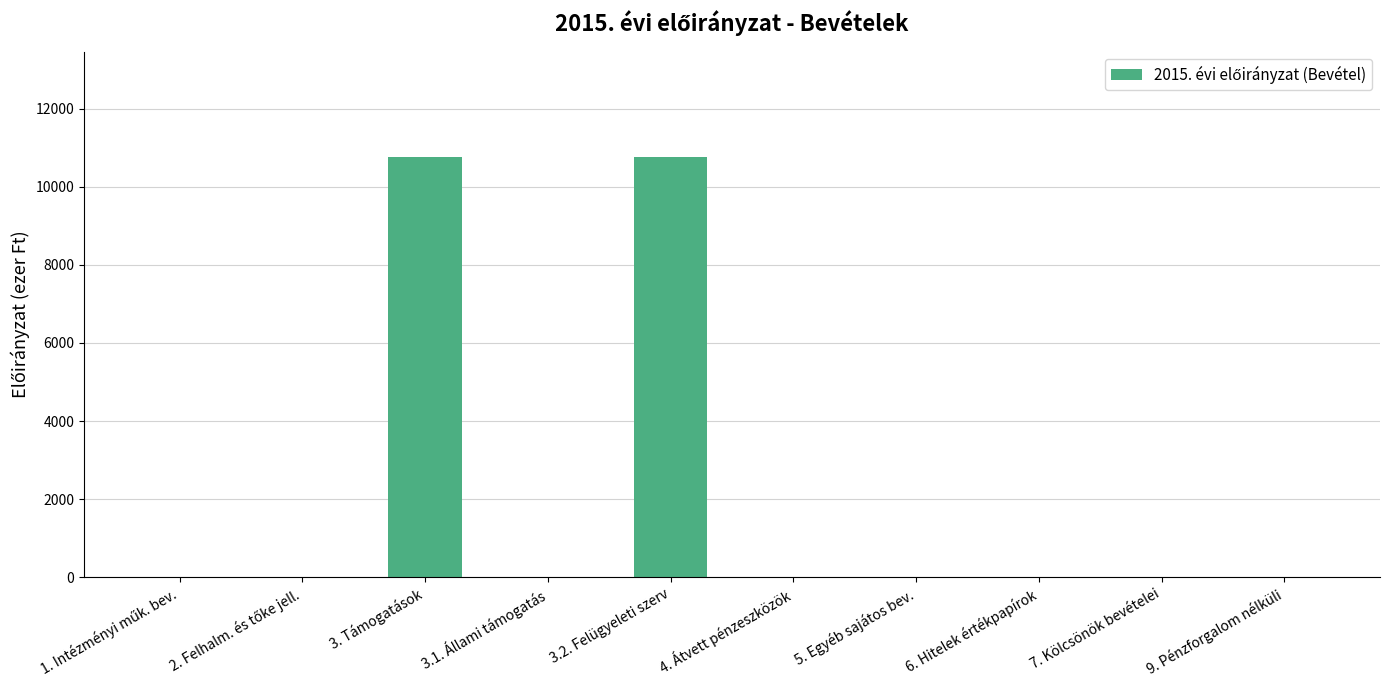

Reading left to right, transcribe all the data shown in this chart.

0	0	10765	0	10765	0	0	0	0	0